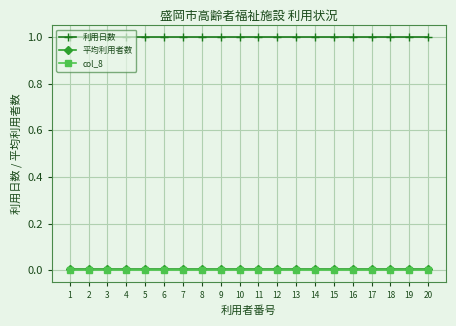

Which series has the largest total across all categories?

利用日数